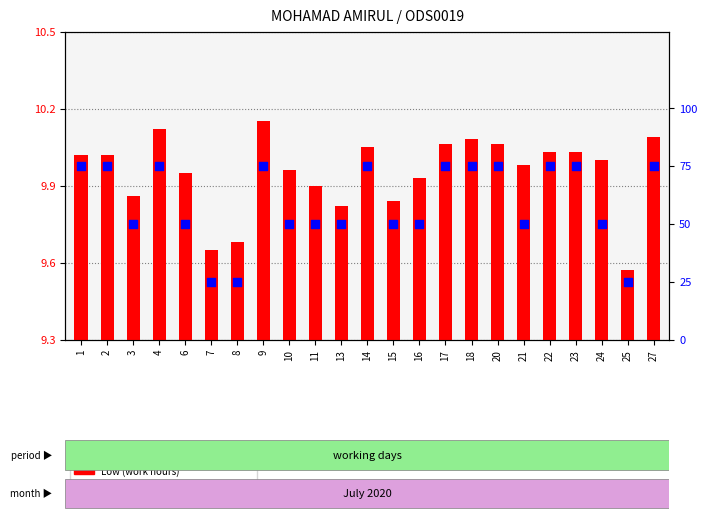

What is the change in value from 6 to 17?

+25